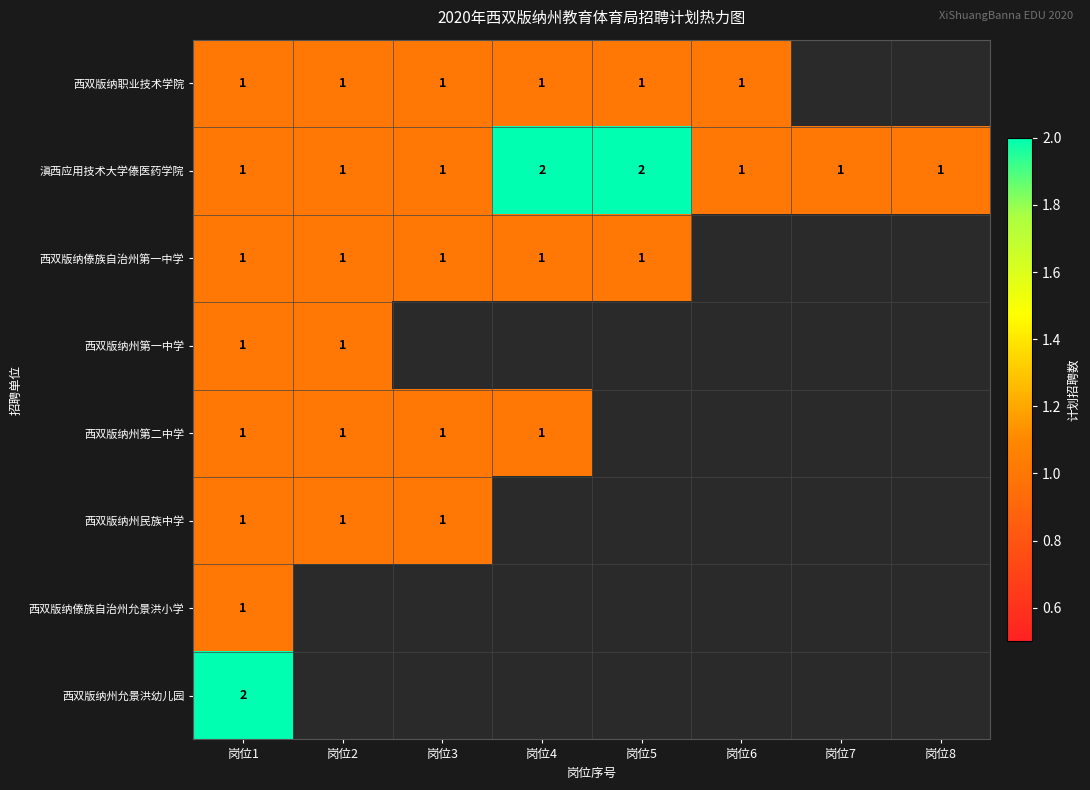

What is the total value across all series at 岗位1?

9